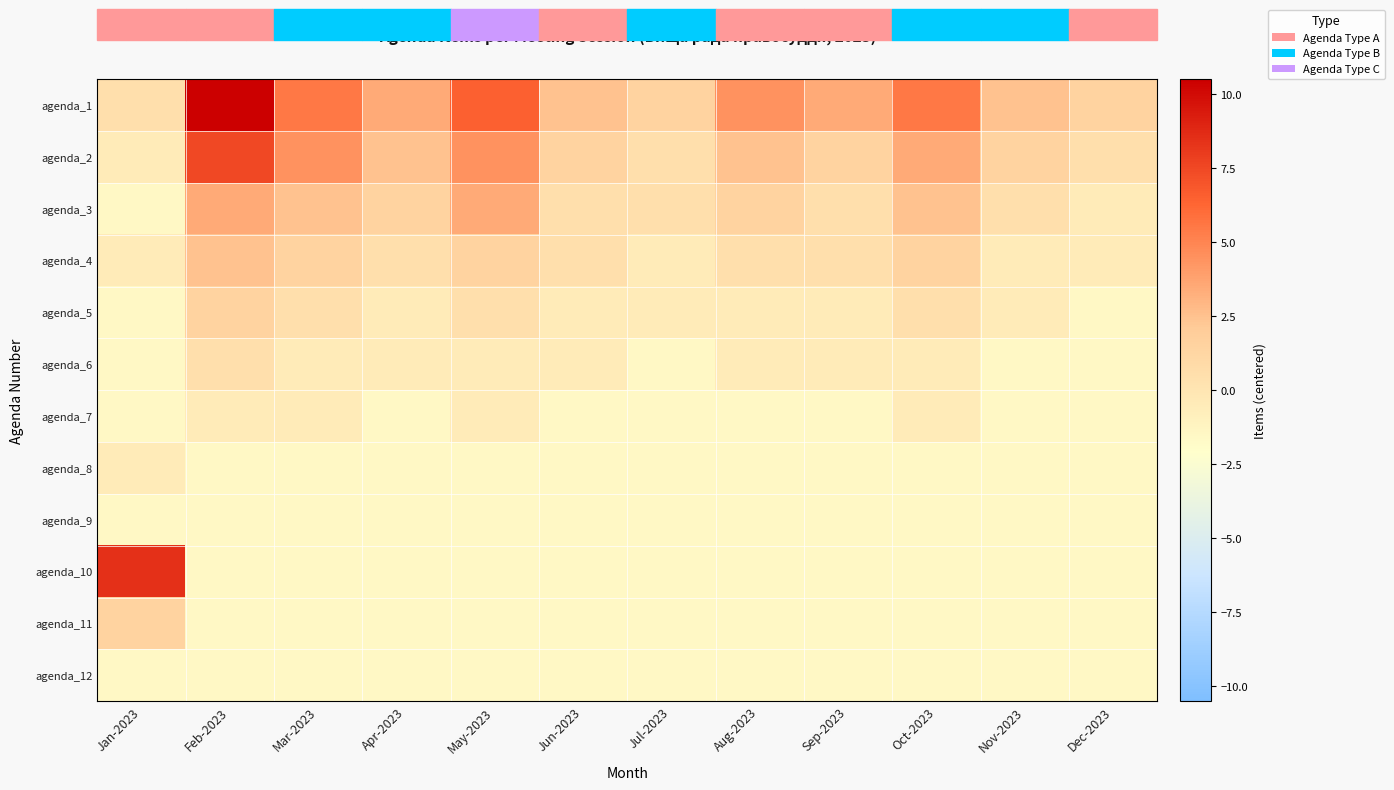

What is the spread (max minus min) of values at Sep-2023?

5.0